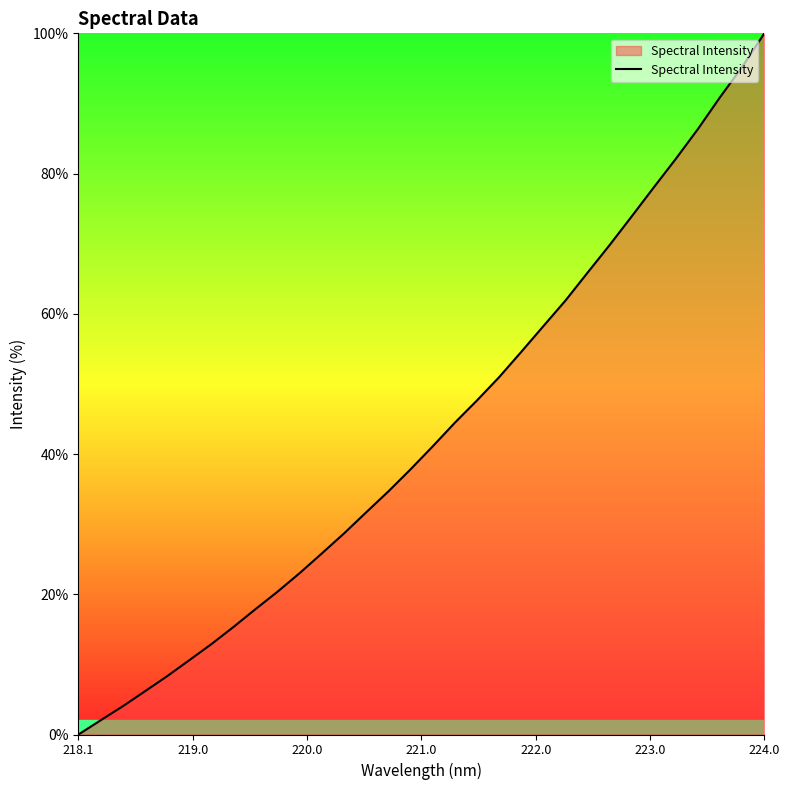

What is the maximum value shown in the chart?

100.0